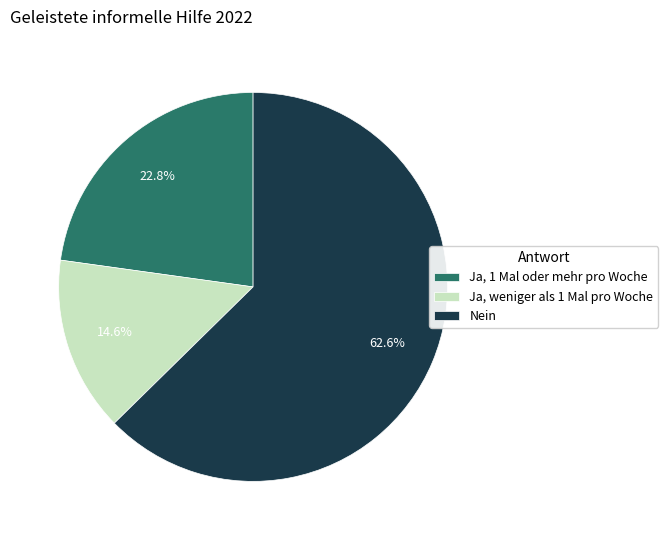

Rank the categories by value from lowest to highest.

Ja, weniger als 1 Mal pro Woche, Ja, 1 Mal oder mehr pro Woche, Nein